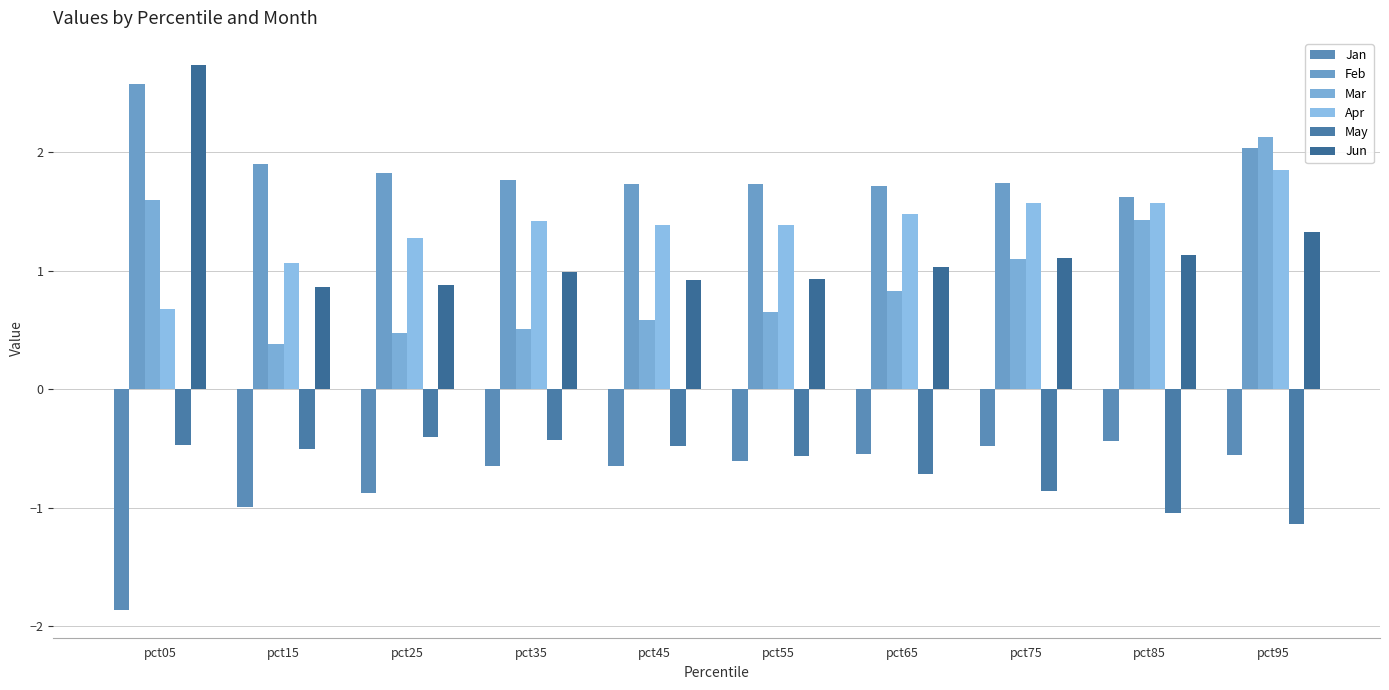

Reading left to right, extract all data points from this chart.

Jan: pct05=-1.9	pct15=-1.0	pct25=-0.9	pct35=-0.7	pct45=-0.6	pct55=-0.6	pct65=-0.6	pct75=-0.5	pct85=-0.4	pct95=-0.6
Feb: pct05=2.6	pct15=1.9	pct25=1.8	pct35=1.8	pct45=1.7	pct55=1.7	pct65=1.7	pct75=1.7	pct85=1.6	pct95=2.0
Mar: pct05=1.6	pct15=0.4	pct25=0.5	pct35=0.5	pct45=0.6	pct55=0.7	pct65=0.8	pct75=1.1	pct85=1.4	pct95=2.1
Apr: pct05=0.7	pct15=1.1	pct25=1.3	pct35=1.4	pct45=1.4	pct55=1.4	pct65=1.5	pct75=1.6	pct85=1.6	pct95=1.8
May: pct05=-0.5	pct15=-0.5	pct25=-0.4	pct35=-0.4	pct45=-0.5	pct55=-0.6	pct65=-0.7	pct75=-0.9	pct85=-1.0	pct95=-1.1
Jun: pct05=2.7	pct15=0.9	pct25=0.9	pct35=1.0	pct45=0.9	pct55=0.9	pct65=1.0	pct75=1.1	pct85=1.1	pct95=1.3